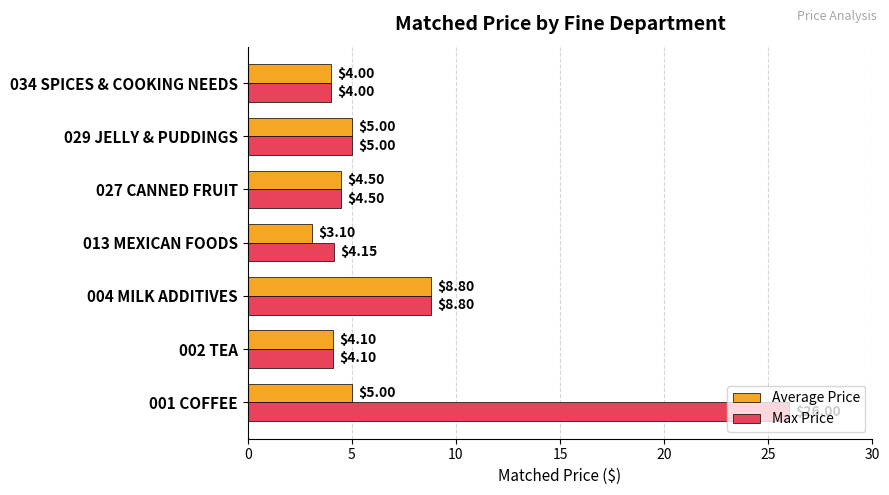

How many values in the Max Price series exceed 4?

6